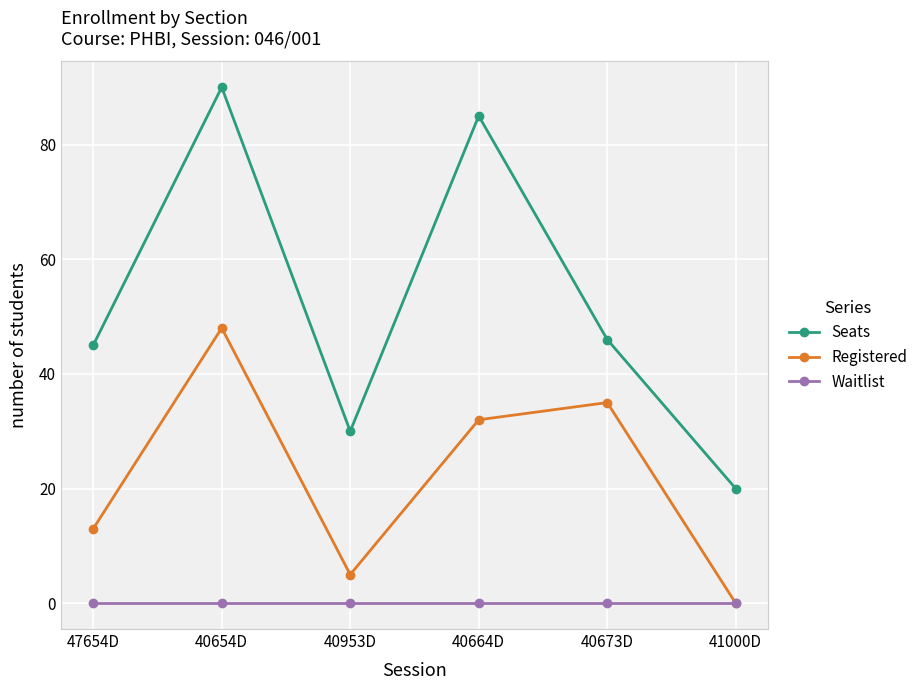

Does the chart have visible grid lines?

Yes